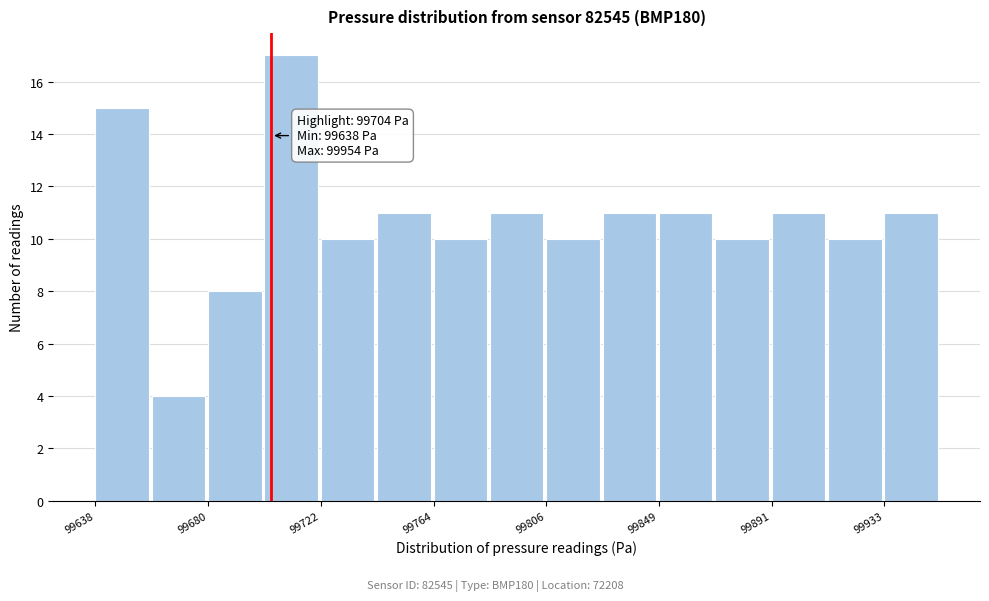

Over which range of the x-axis is the bar tallest?

99700 to 99725